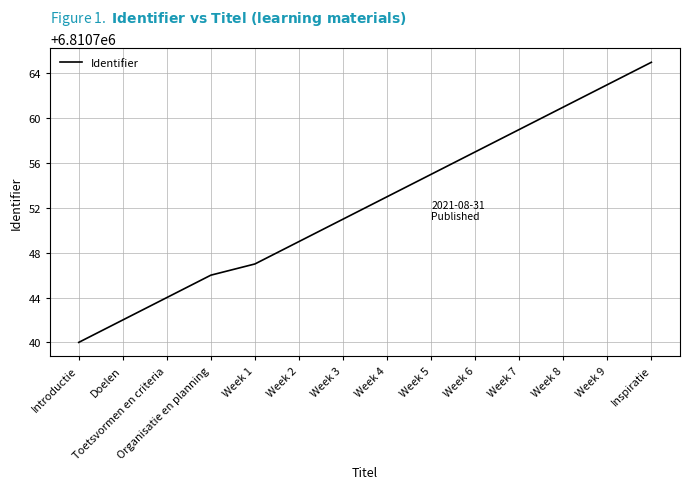

List the labels in order of value, smallest first.

Introductie, Doelen, Toetsvormen en criteria, Organisatie en planning, Week 1, Week 2, Week 3, Week 4, Week 5, Week 6, Week 7, Week 8, Week 9, Inspiratie